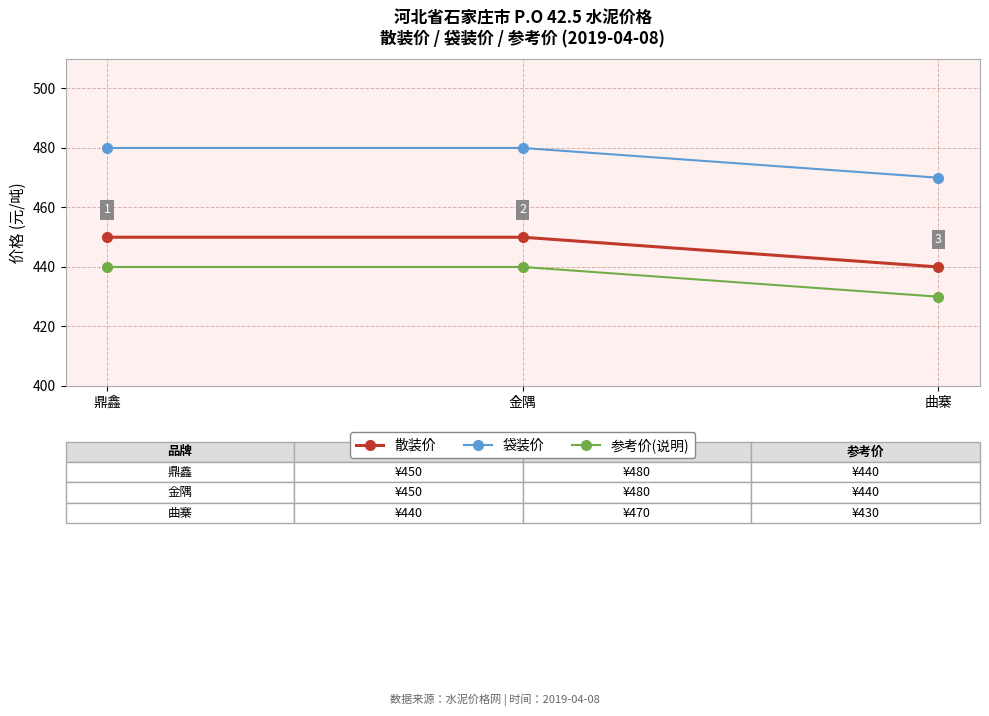

How many lines are shown in the chart?

3